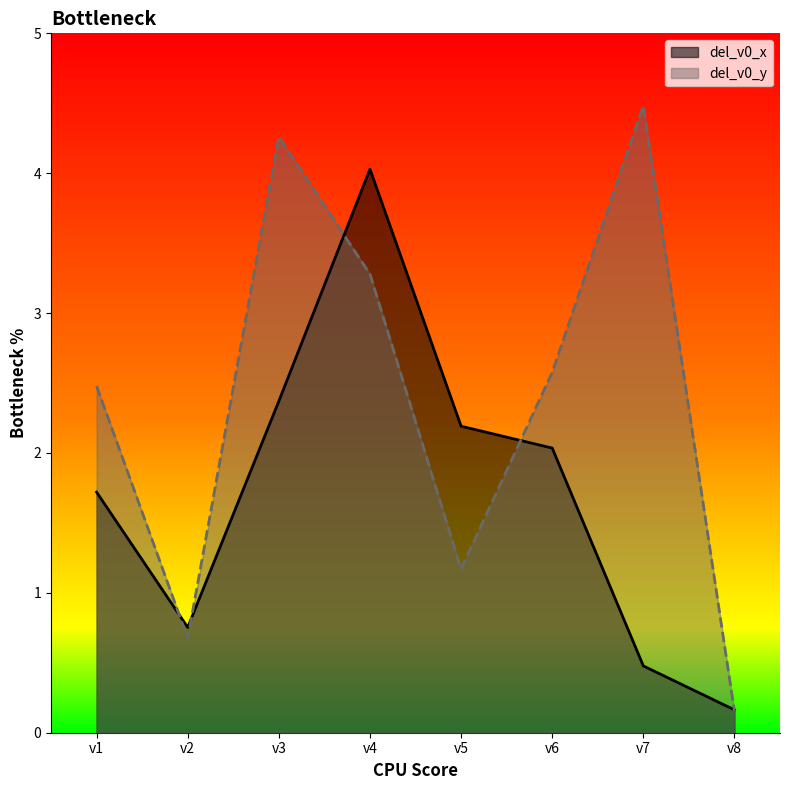

True or false: del_v0_x has more than 2 interior local peaks.

False